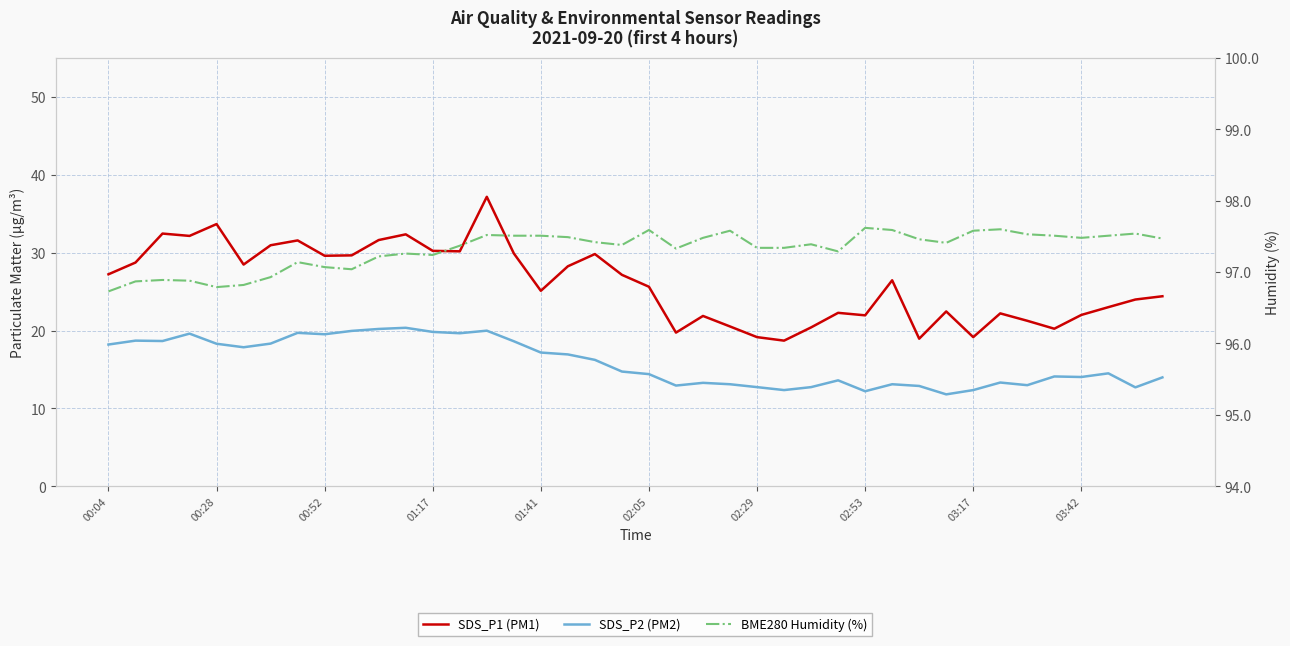

The SDS_P1 (PM1) series shows 17.1 at 02:05. True or false?

False